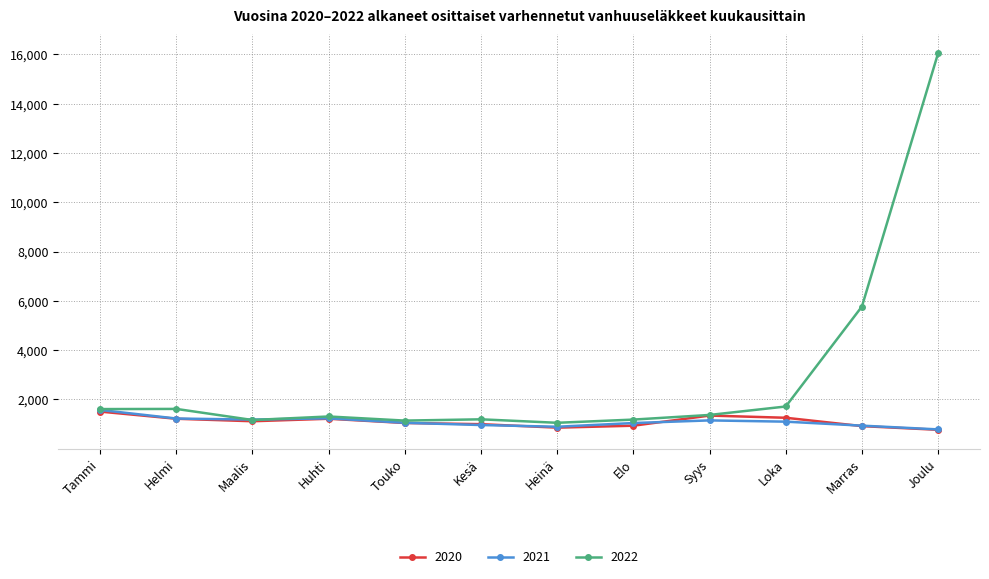

What is the difference between the second highest and minimum values in the 2021 series?

449